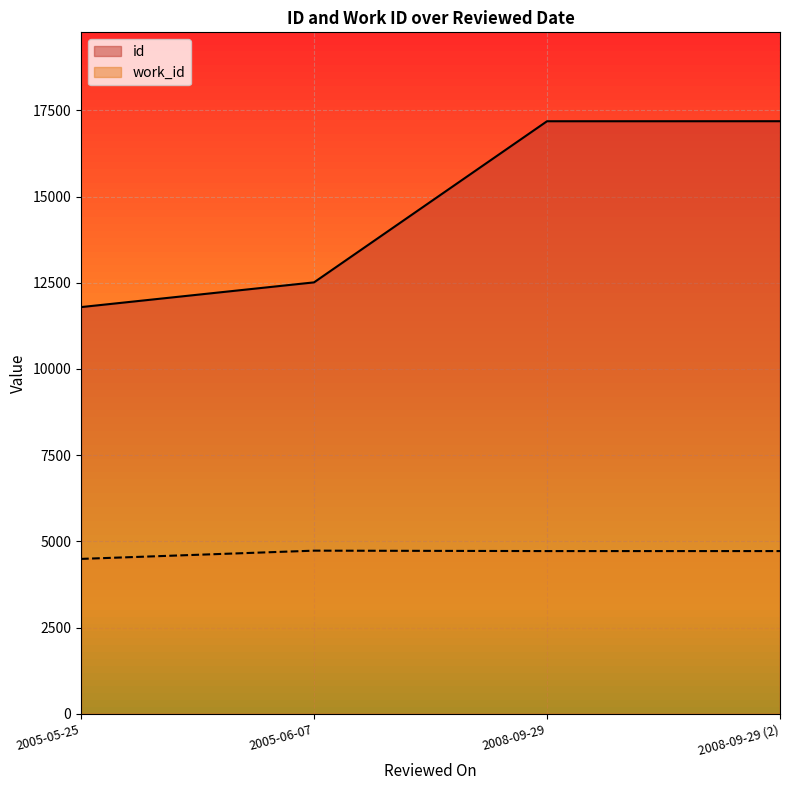

What is the highest value of the id series?

17185